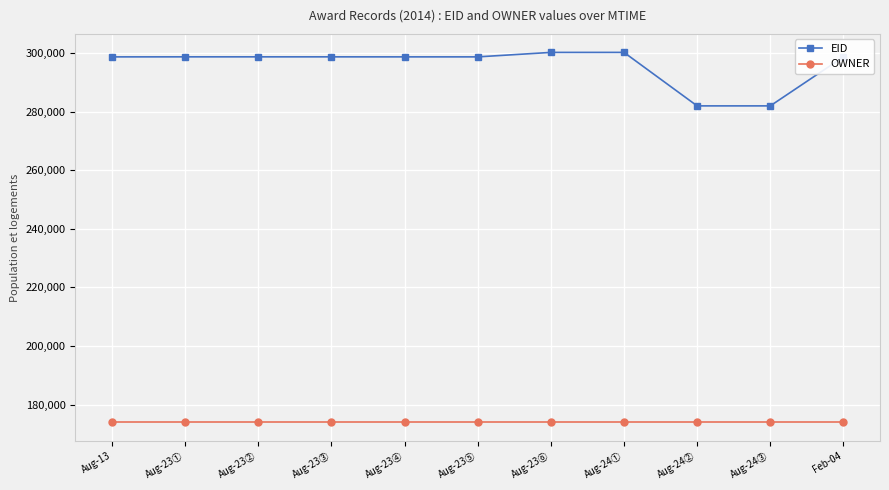

What is the spread (max minus min) of values at Aug-23①?

124788